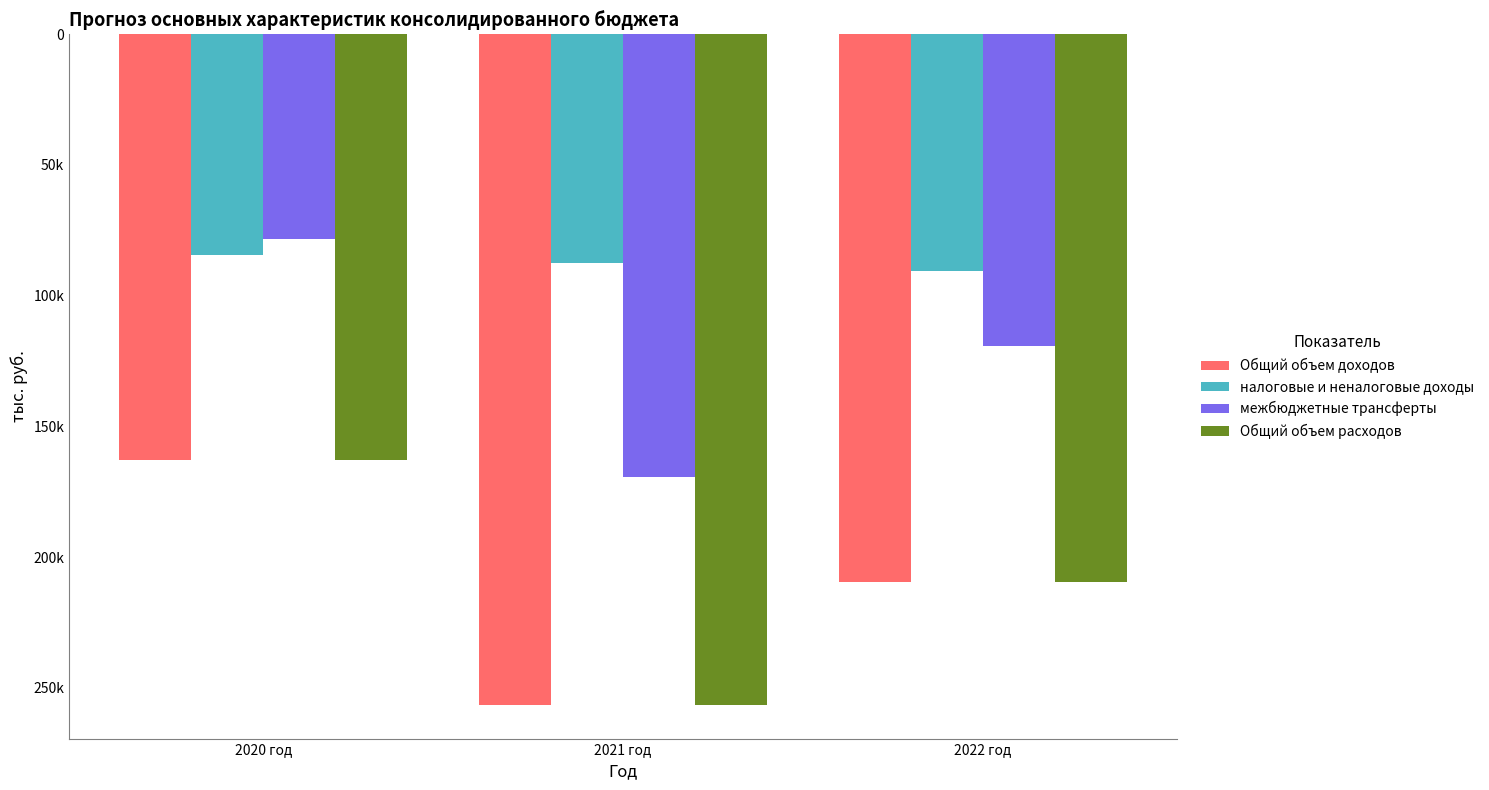

Which has a higher value, 2022 год or 2020 год?

2020 год